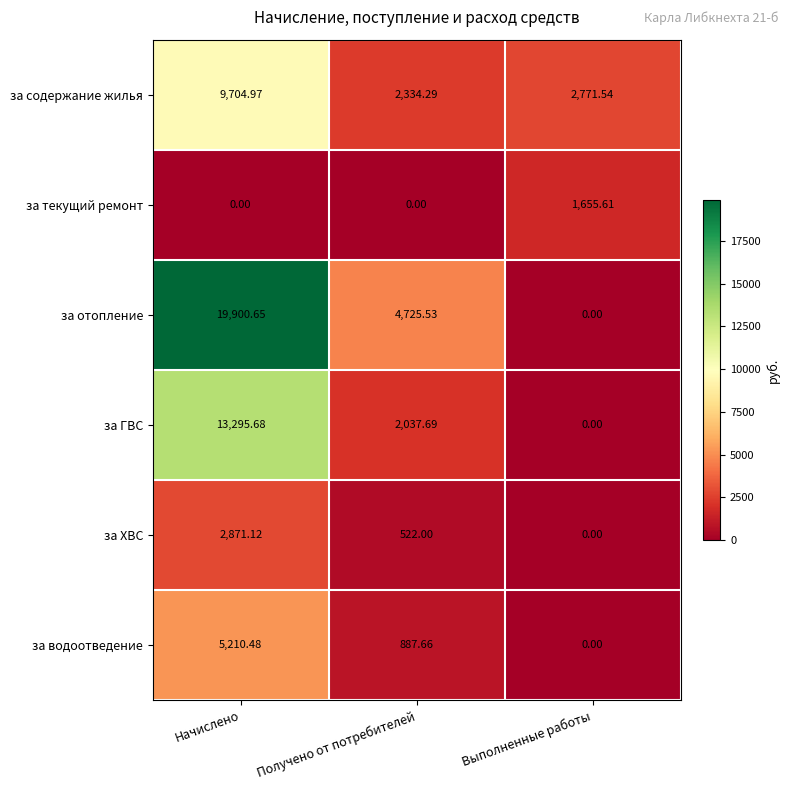

Is the value of за водоотведение at Начислено greater than the value of за отопление at Выполненные работы?

Yes